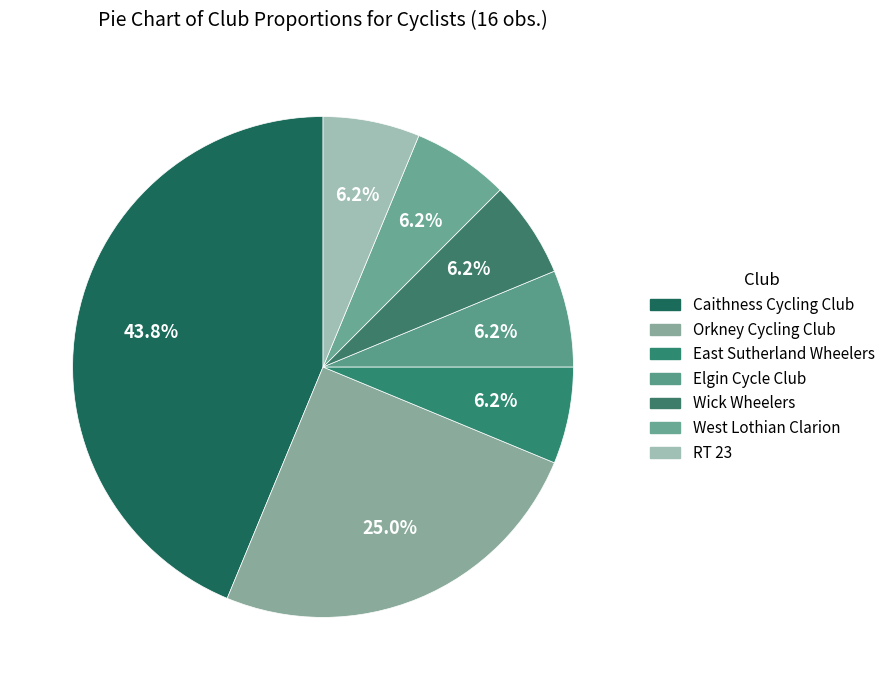

Is it true that West Lothian Clarion is 17% of the pie?

False